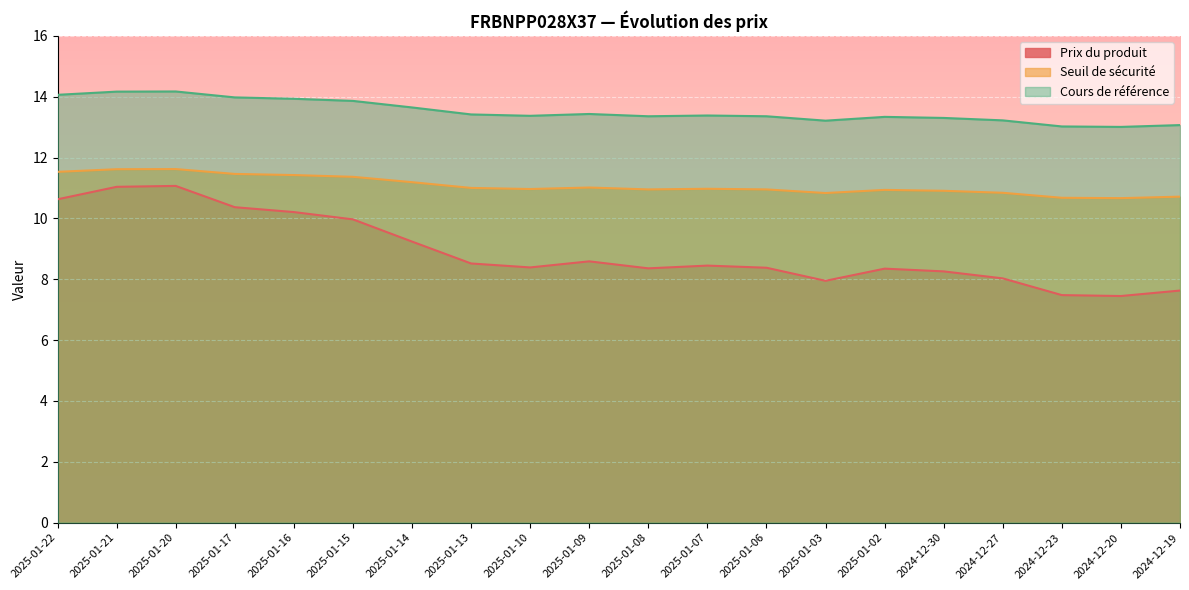

Which label corresponds to the largest value in the chart?

2025-01-20